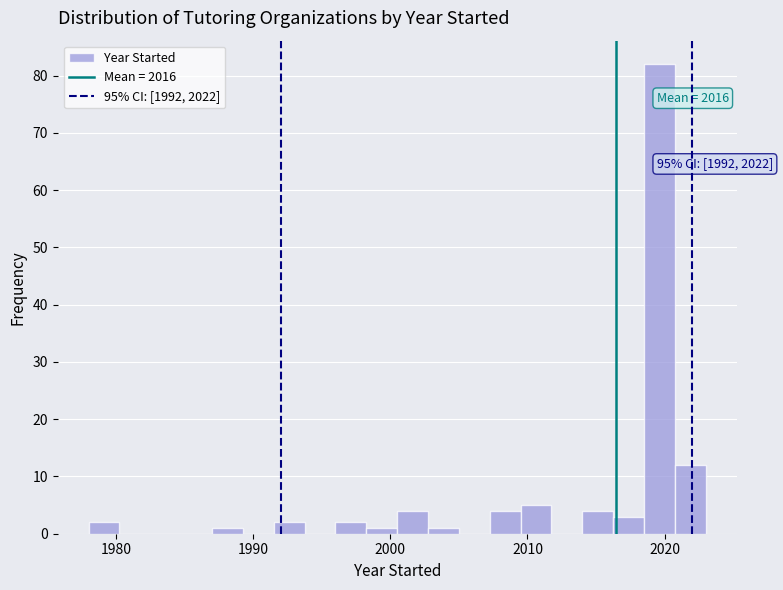

Around what value on the x-axis is the tallest bar? Give the approximate position of its centre, as read against the axis.

2020